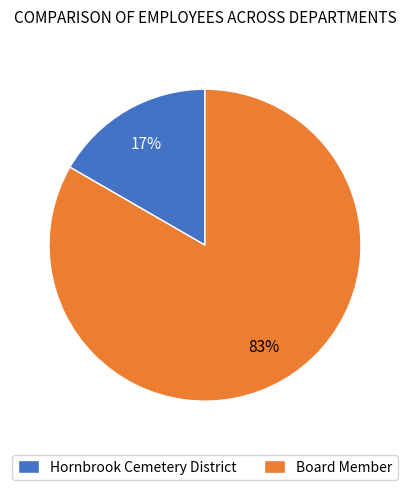

Is the sum of Board Member and Hornbrook Cemetery District greater than half?

Yes